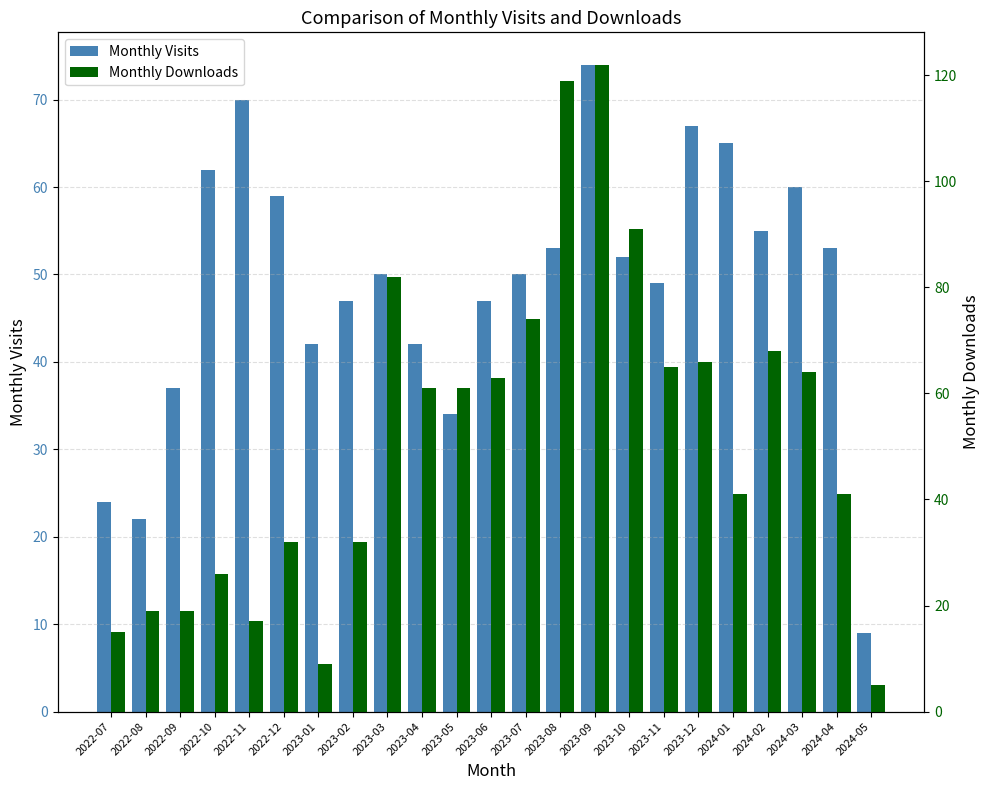

Which series has the widest spread of values?

Monthly Downloads